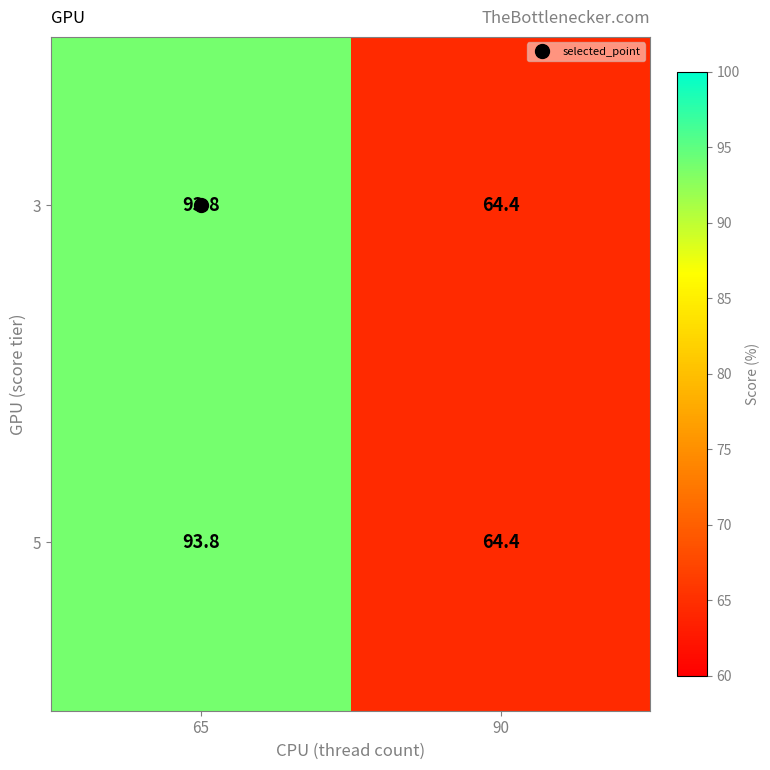

The 5 series shows 32.3 at 65. True or false?

False